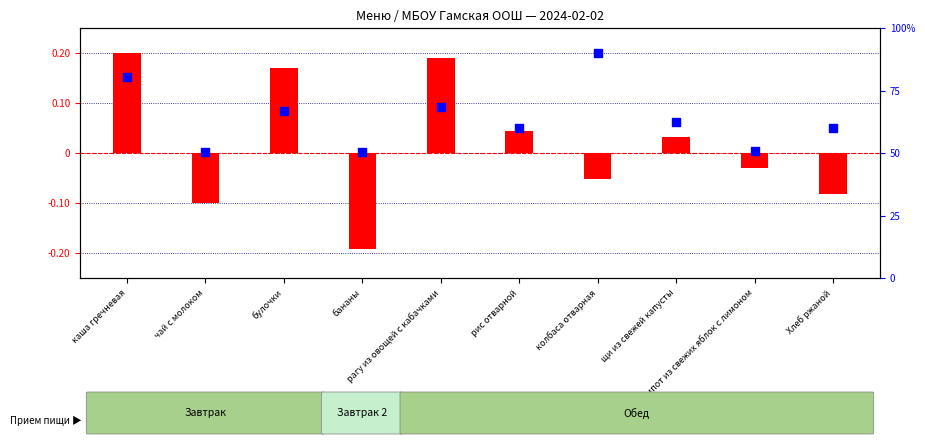

Which series contains the lowest Y value?

Калорийность (норм.)